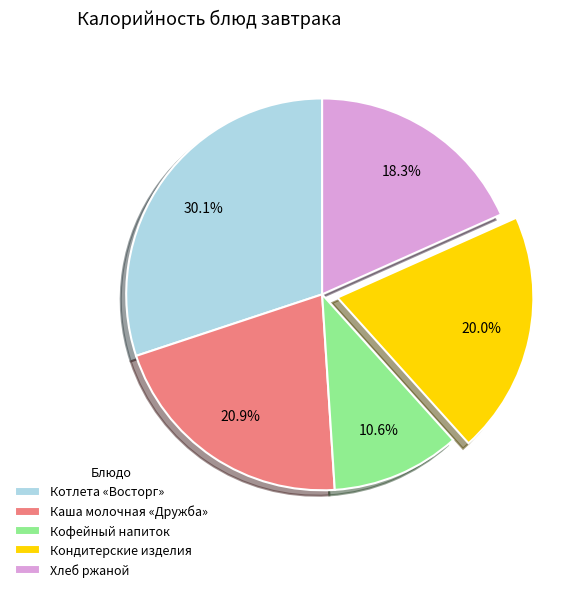

Which has a higher value, Котлета «Восторг» or Кофейный напиток?

Котлета «Восторг»